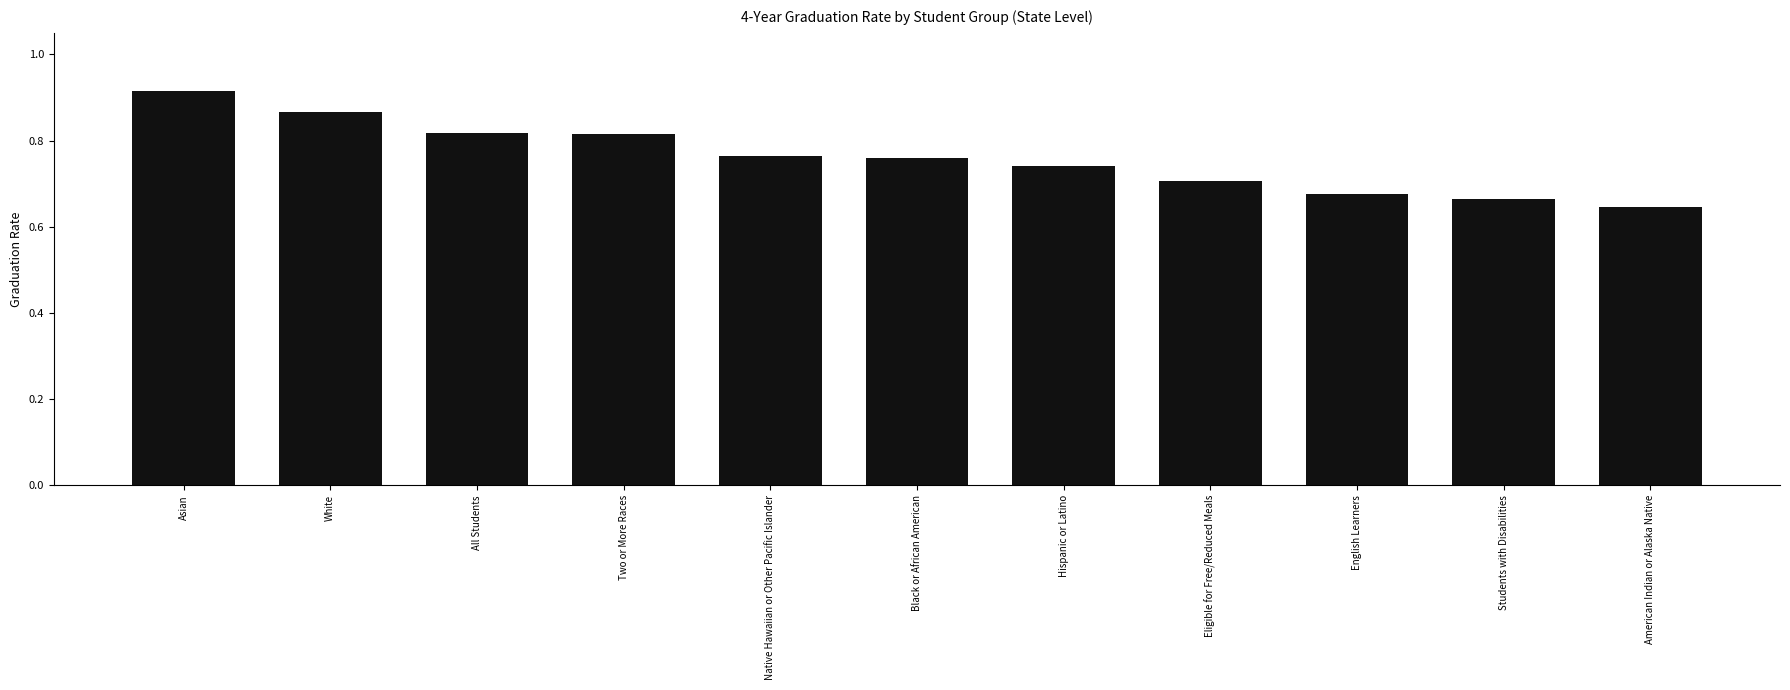

At which category does the chart reach its peak across all series?

Asian